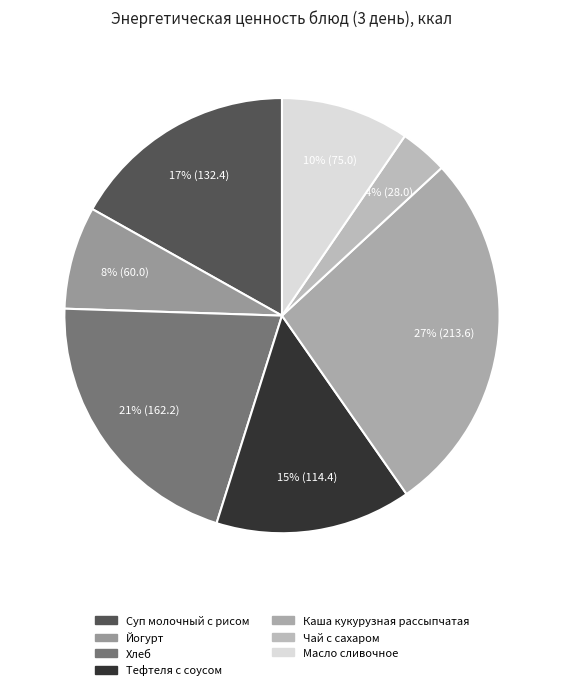

What is the ratio of the value at Суп молочный с рисом to the value at Хлеб?

0.8